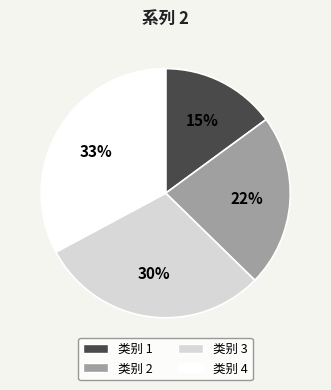

Does 类别 2 account for over 50% of the chart?

No